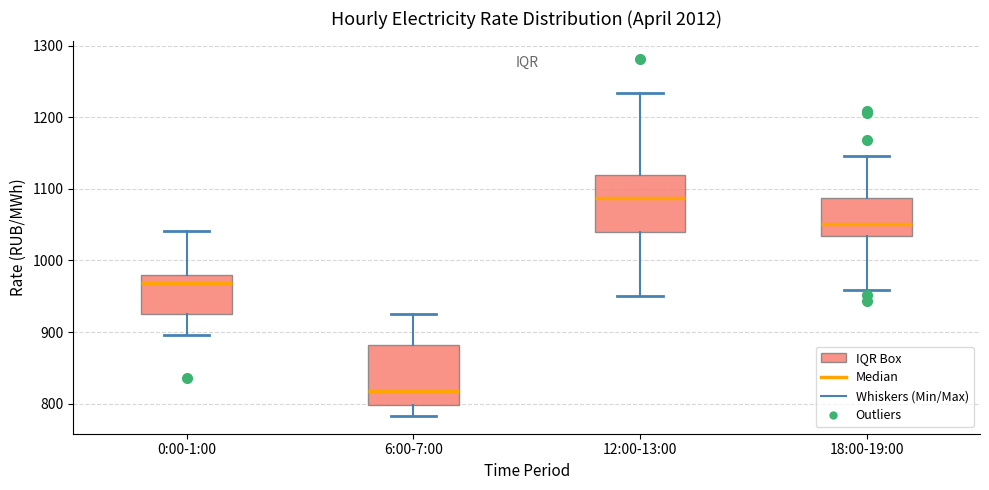

Reading left to right, transcribe this box plot: for each box, give where its median line is, the range the box spans, and where its two whiskers end, as read against the y-axis. The values are not printed on the chart, so give them approximately, as read against the axis.

0:00-1:00: median 970, box 920 to 980, whiskers 900 to 1040
6:00-7:00: median 820, box 800 to 880, whiskers 780 to 920
12:00-13:00: median 1090, box 1040 to 1120, whiskers 950 to 1230
18:00-19:00: median 1050, box 1030 to 1090, whiskers 960 to 1150